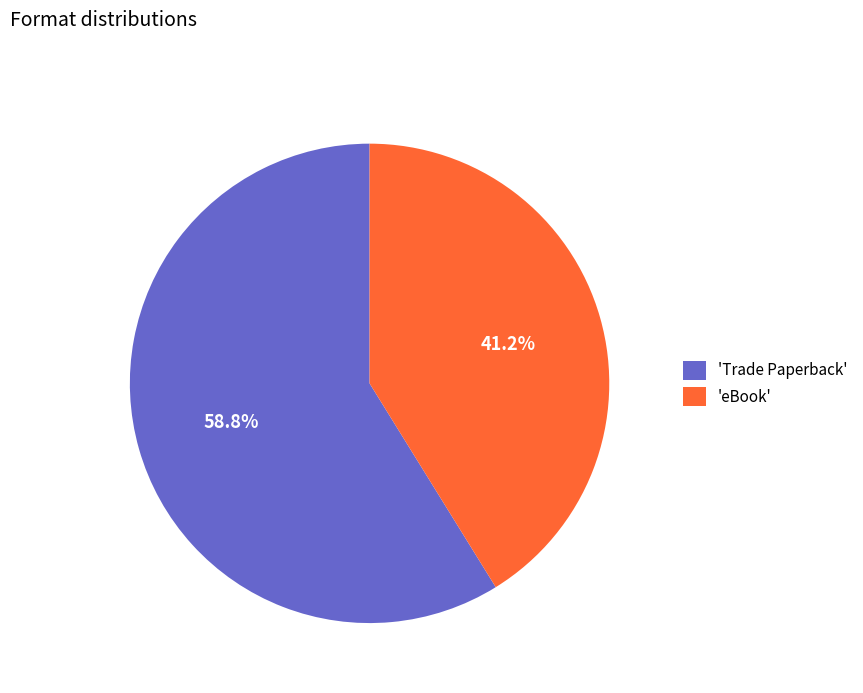

Between 'Trade Paperback' and 'eBook', which is larger?

'Trade Paperback'